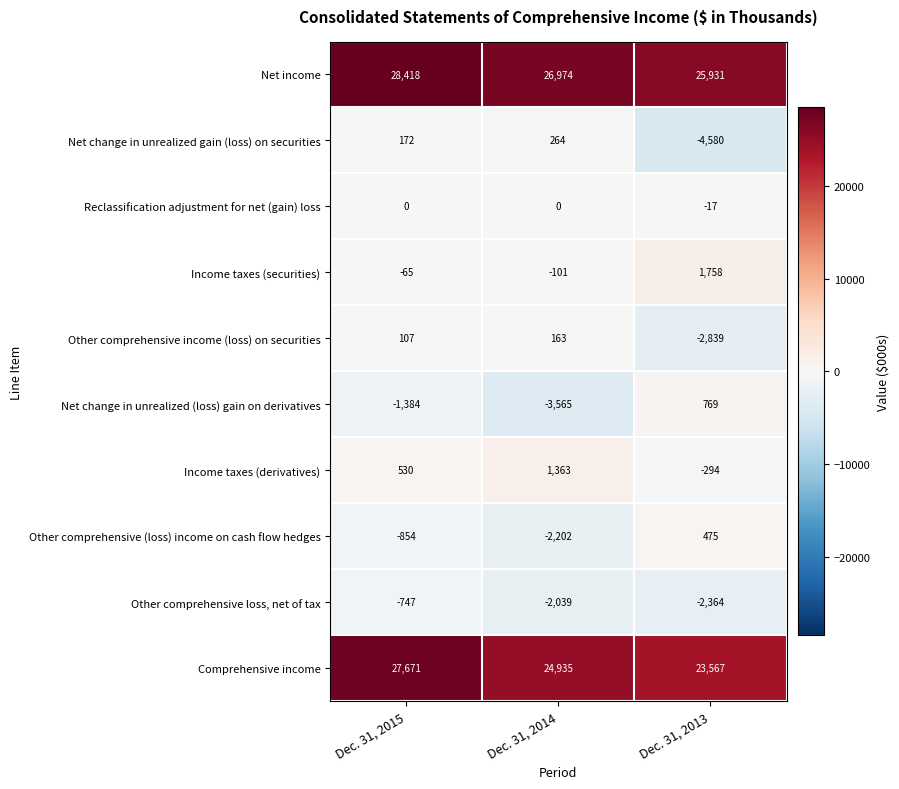

Is it true that Other comprehensive income (loss) on securities equals -5043 at Dec. 31, 2013?

False